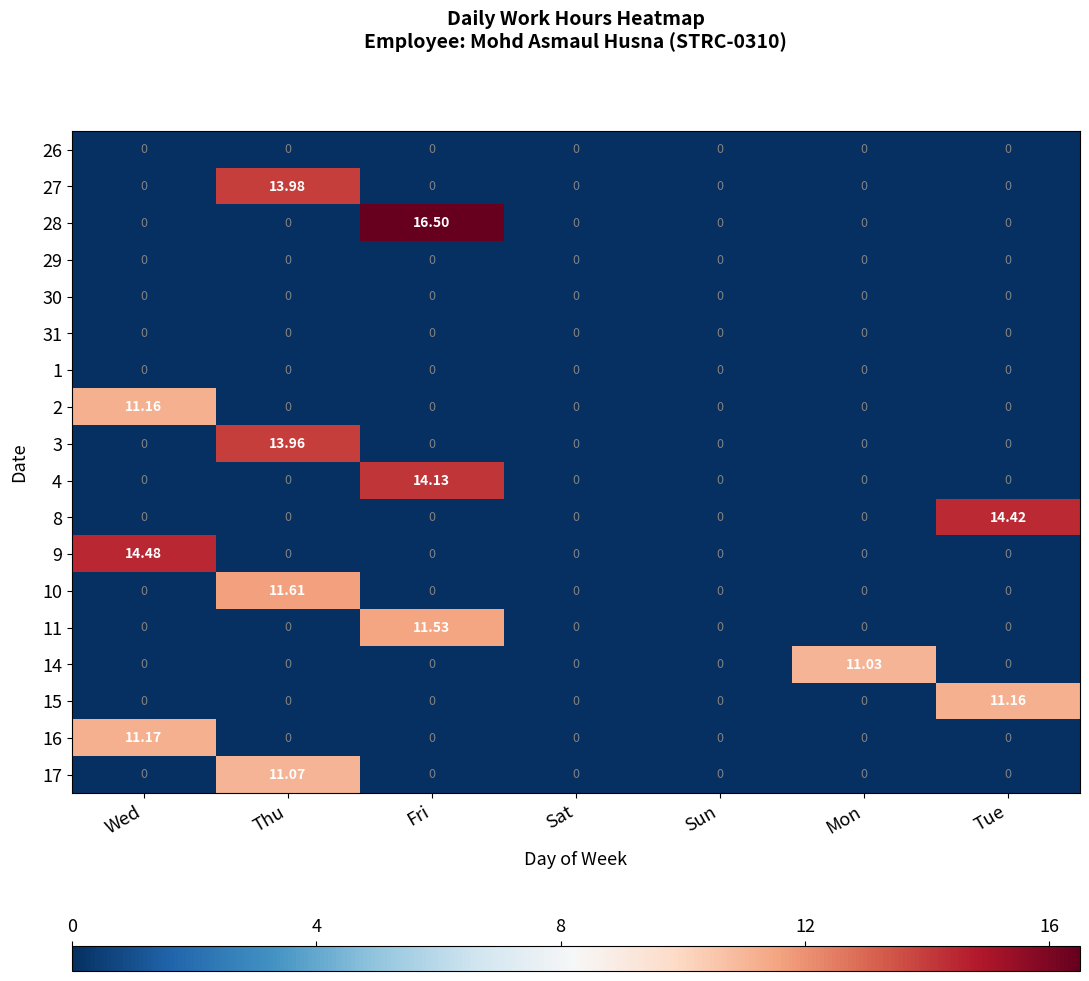

Which series has the largest total across all categories?

28